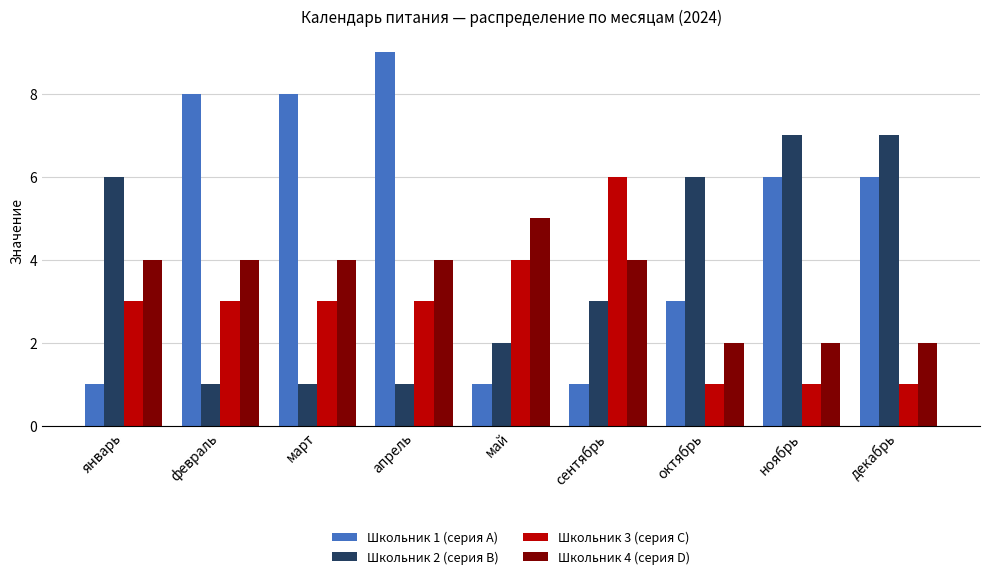

Rank the series at ноябрь from highest to lowest value.

Школьник 2 (серия B), Школьник 1 (серия A), Школьник 4 (серия D), Школьник 3 (серия C)